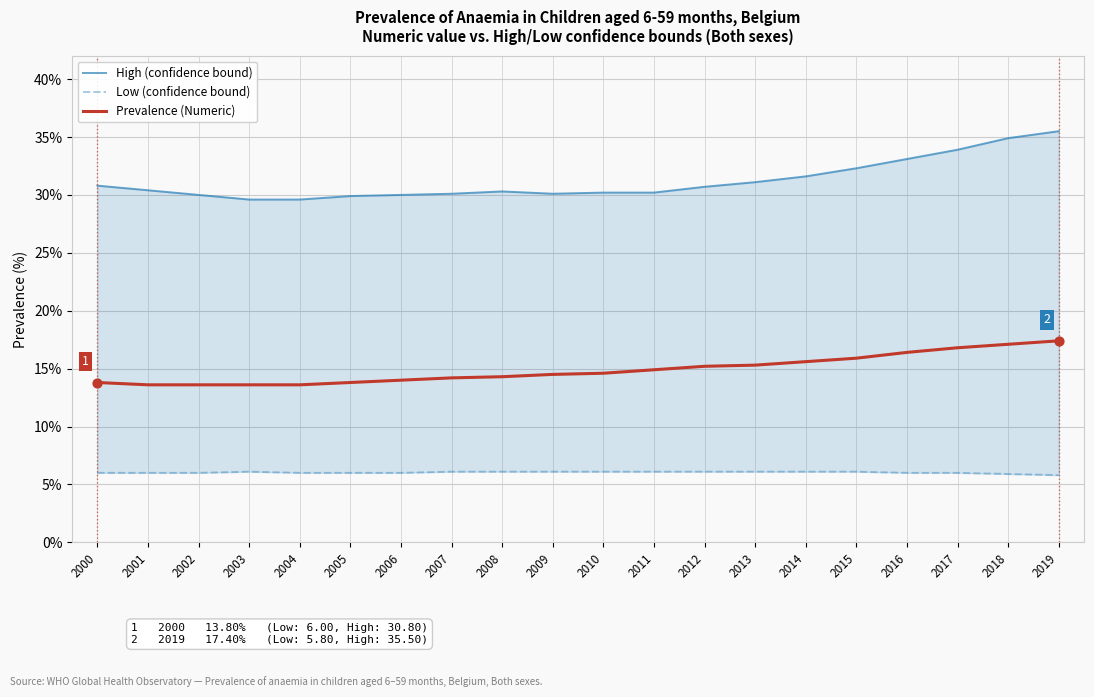

At how many categories does at least one series exceed 20?

20